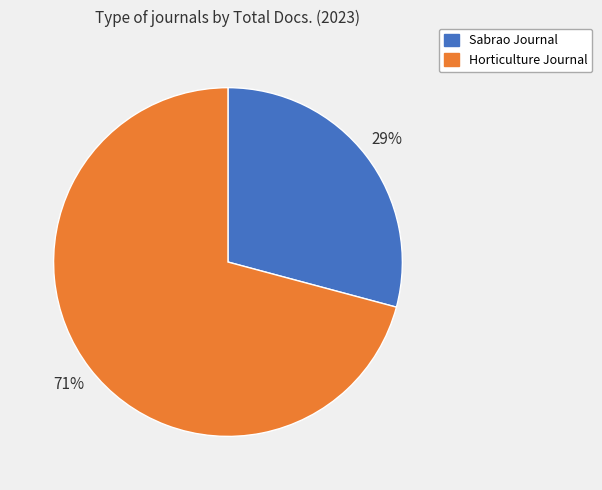

To the nearest percent, what is the average slice percentage?

50%